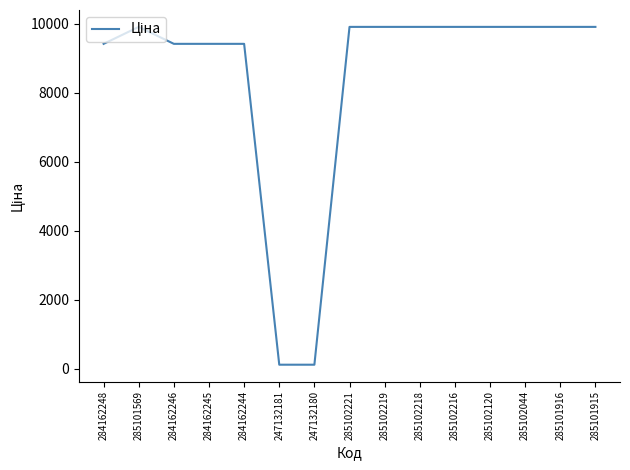

Does the chart display data point markers on the line(s)?

No